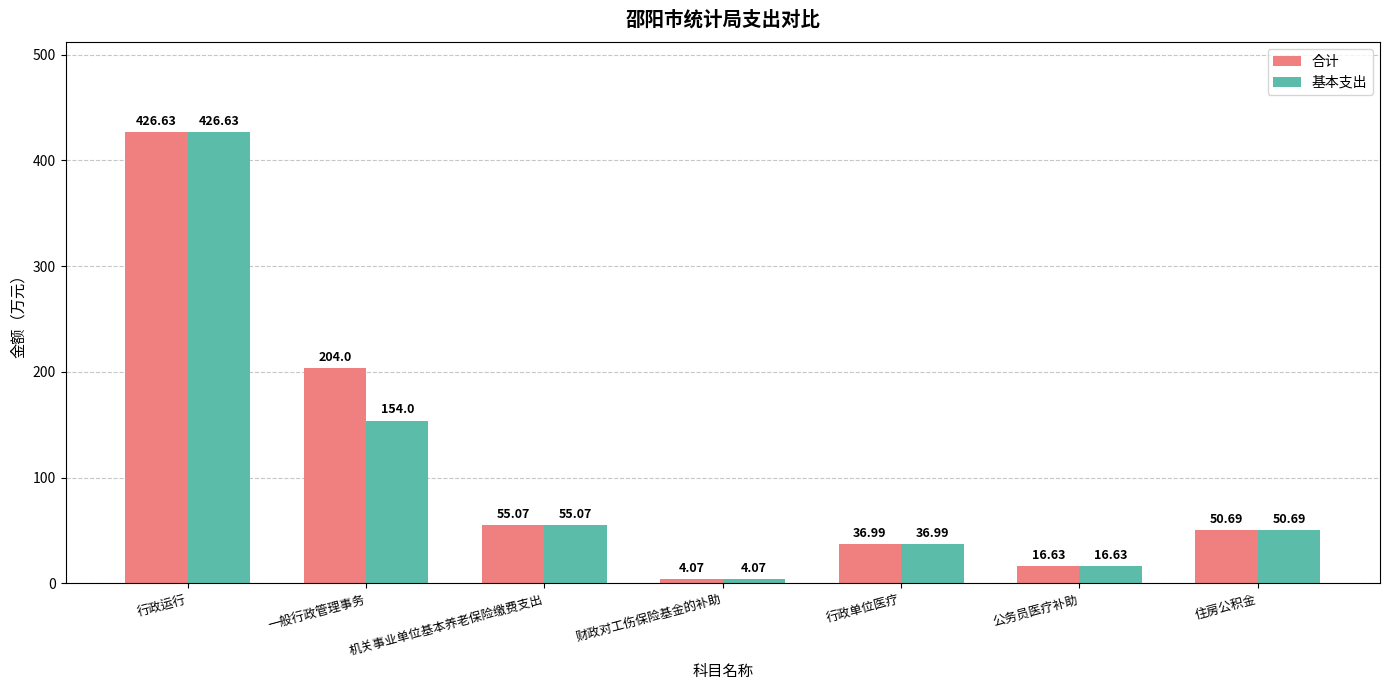

What is the greatest value displayed?

426.6